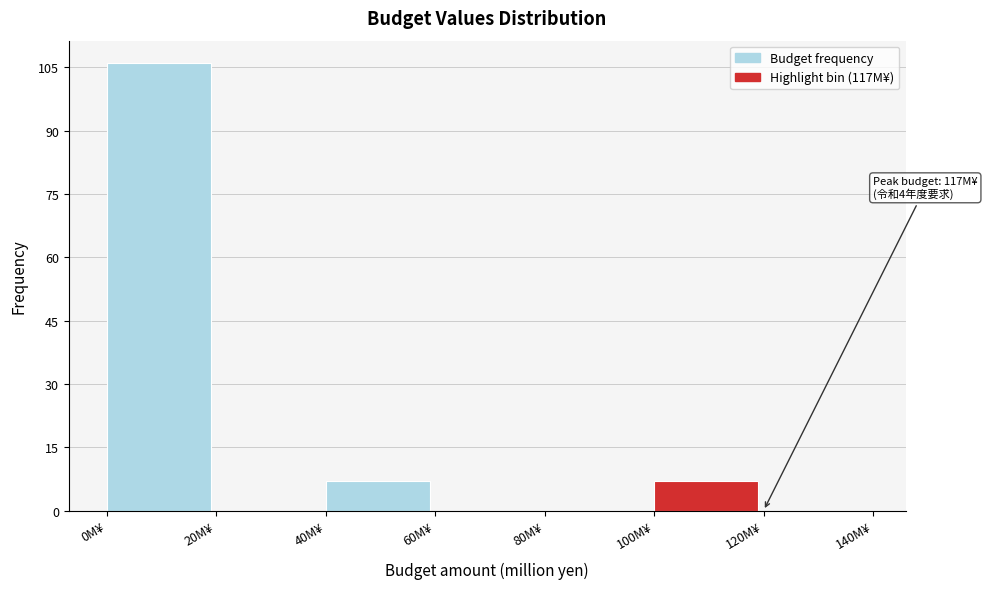

Which range on the x-axis has the tallest bar?

0 to 20